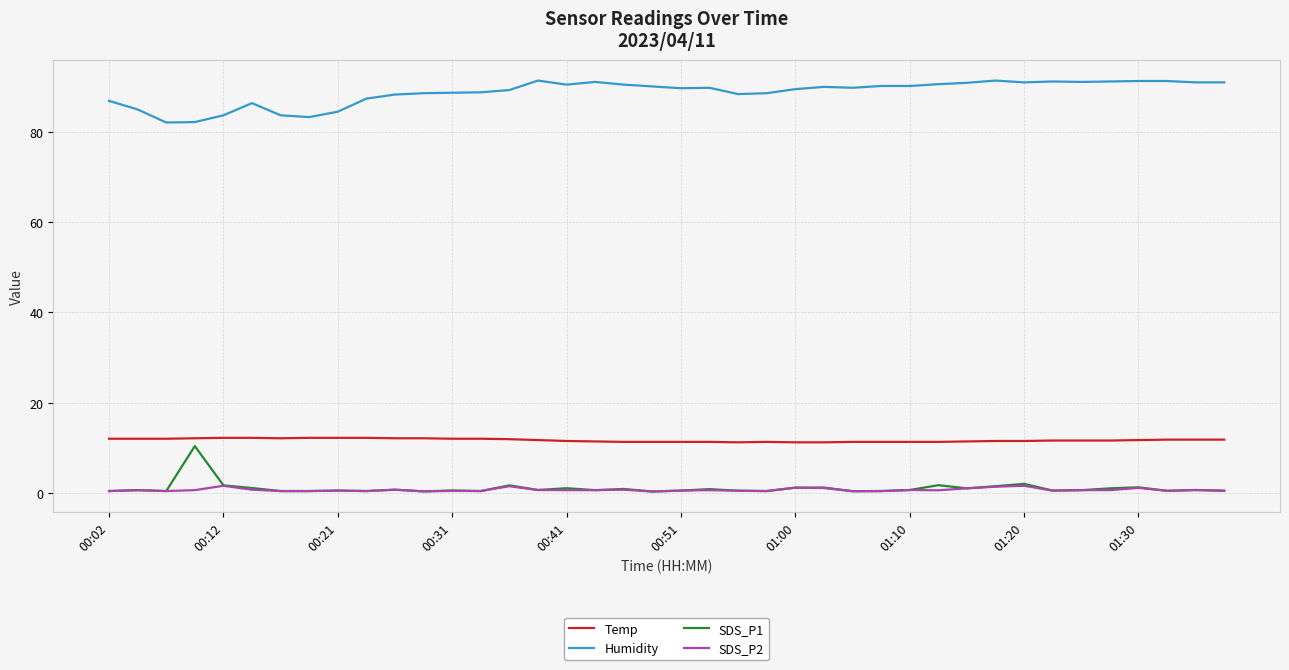

What is the sum of all Humidity values?

3550.7